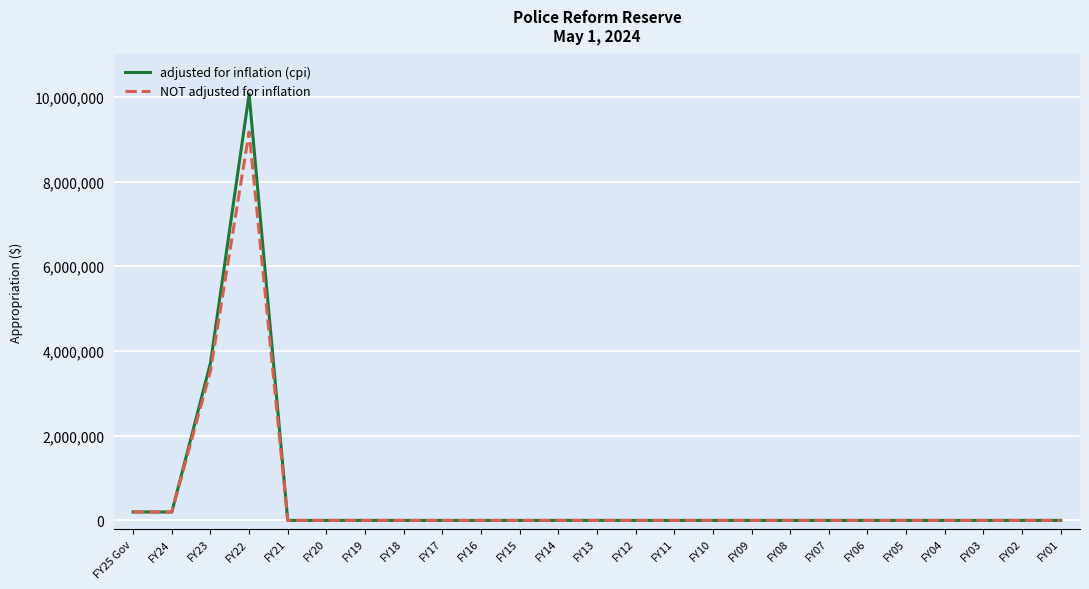

Where is adjusted for inflation (cpi) nearest to the value 5031573?

FY23